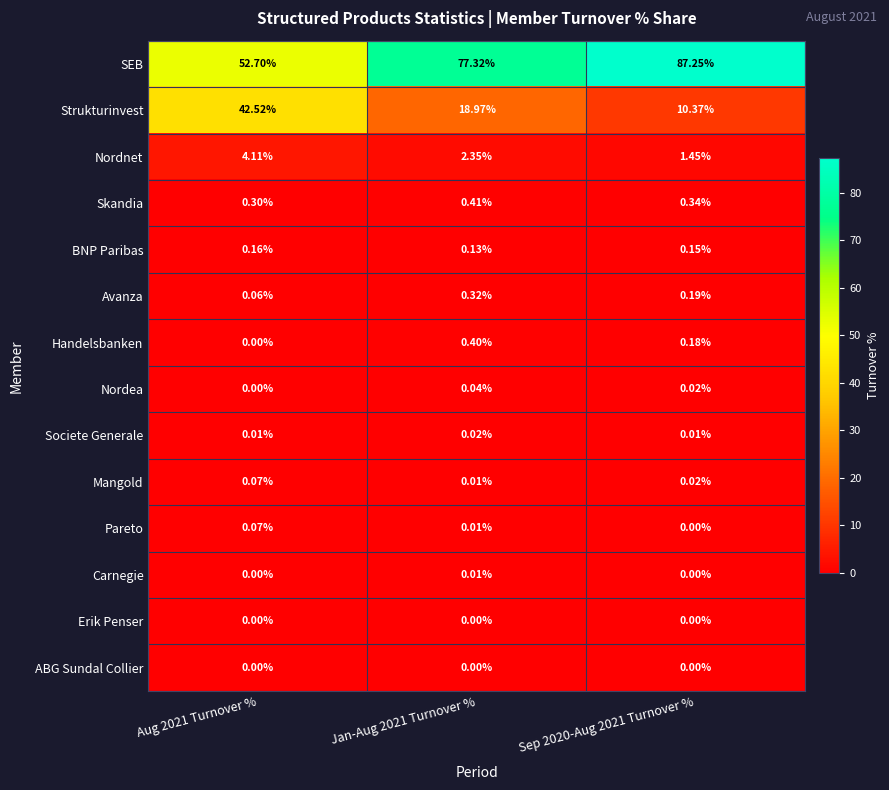

At how many categories does at least one series exceed 73?

2